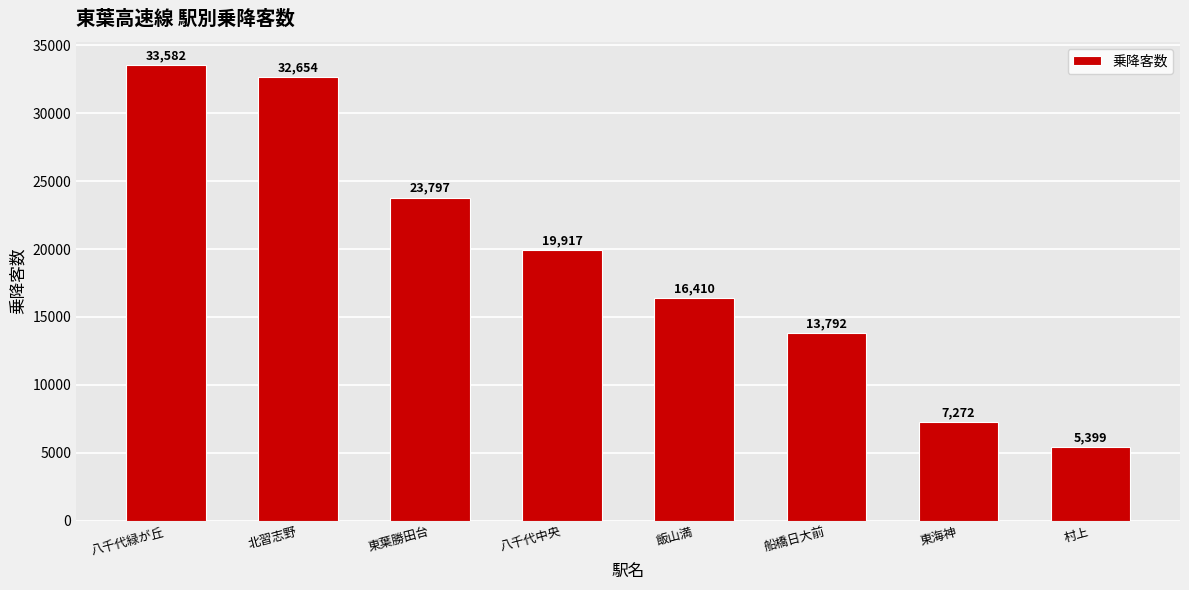

What is the average value?

19103